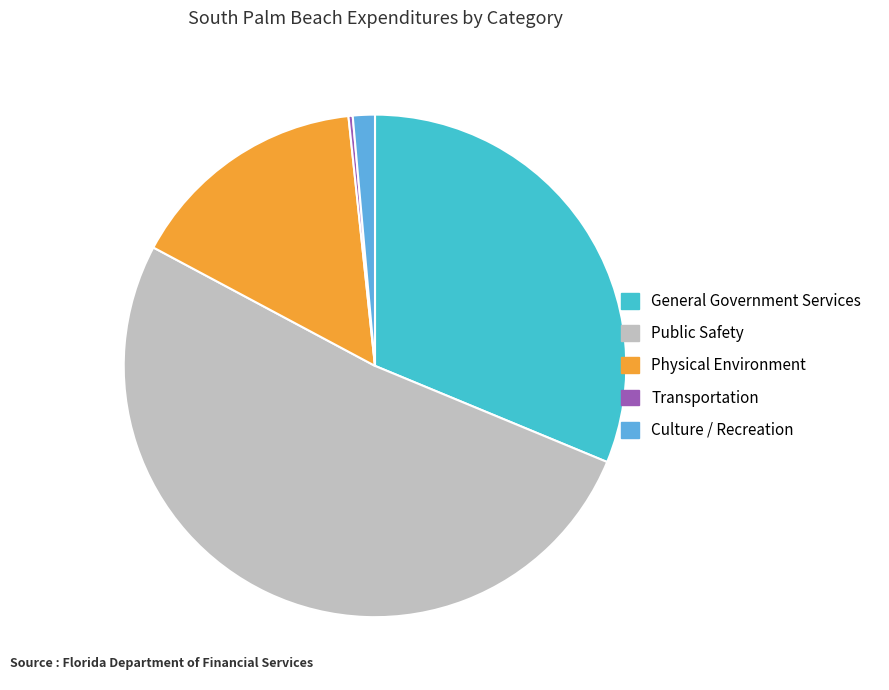

What is the ratio of the value at Physical Environment to the value at Culture / Recreation?

11.0